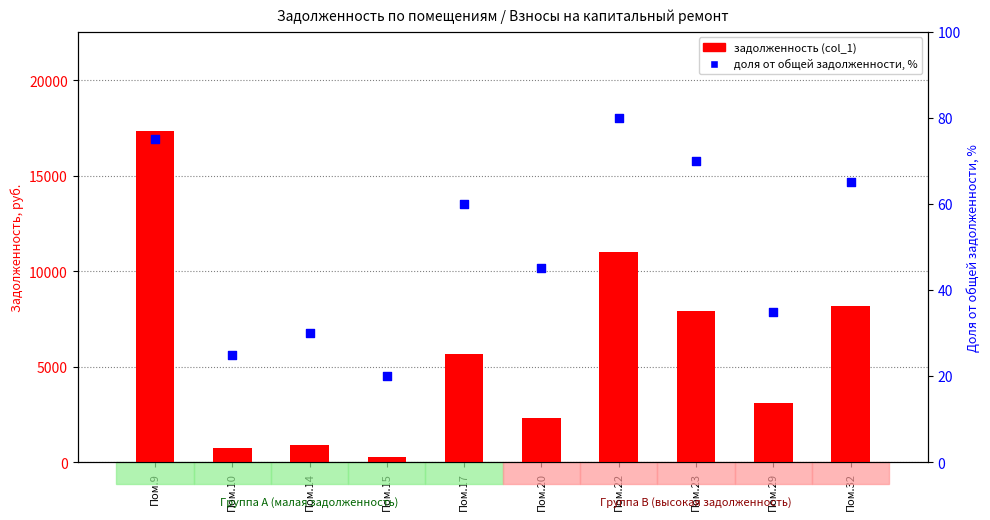

Which series has the largest Y range (max minus min)?

задолженность (col_1)